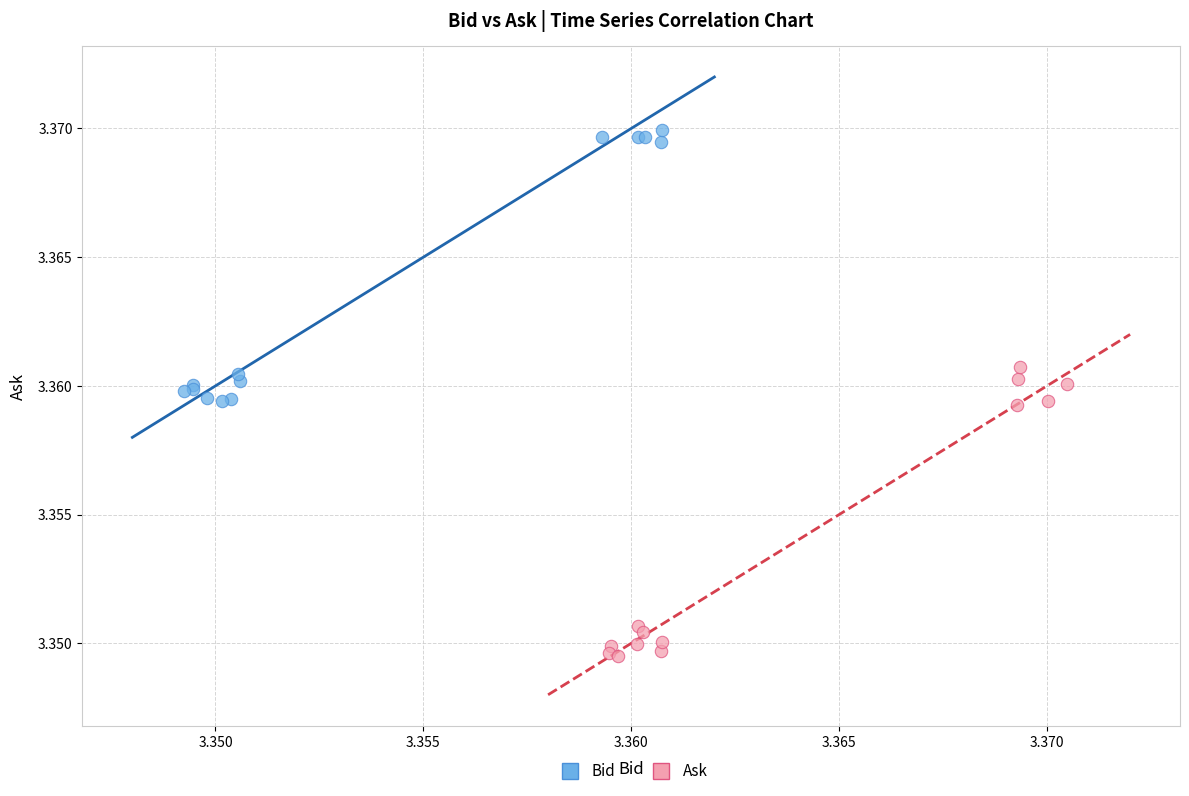

Which series has the largest Y range (max minus min)?

Ask